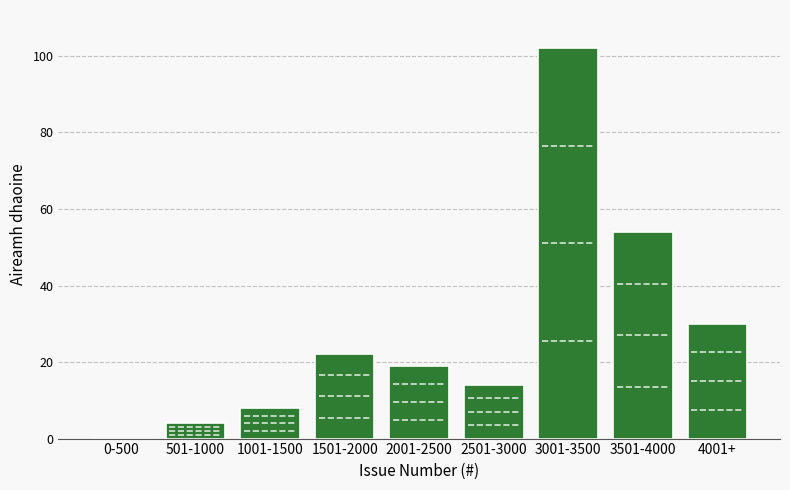

Reading left to right, what are all the values shown in this chart?

0-500=0	501-1000=4	1001-1500=8	1501-2000=22	2001-2500=19	2501-3000=14	3001-3500=102	3501-4000=54	4001+=30